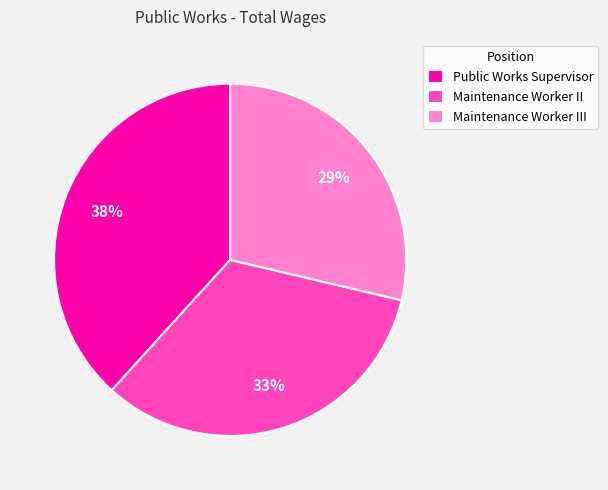

How many segments does this pie chart have?

3